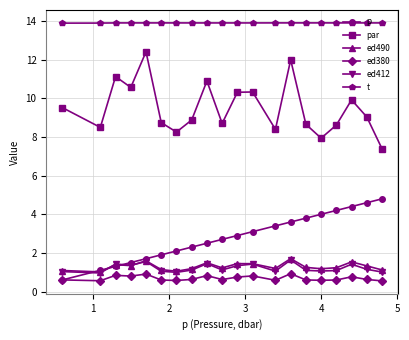

At how many categories does at least one series exceed 10?

20